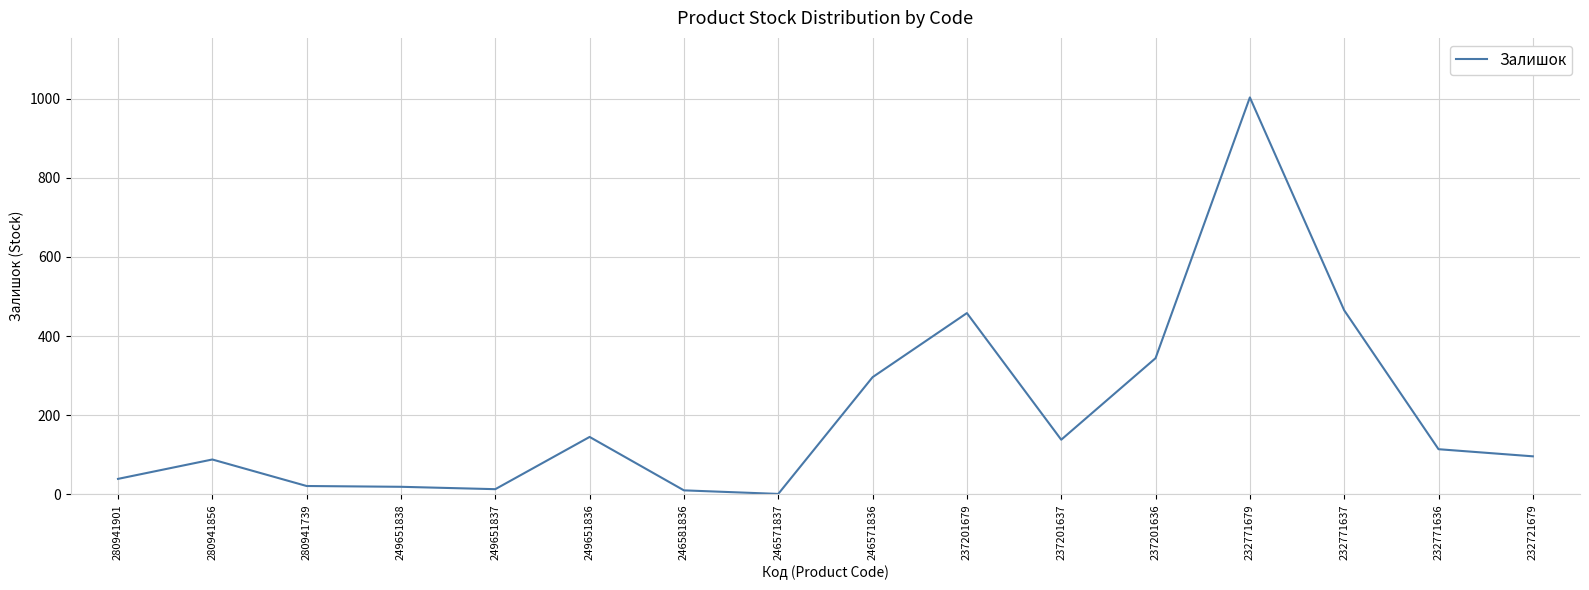

What is the difference between the maximum and minimum values?

1002